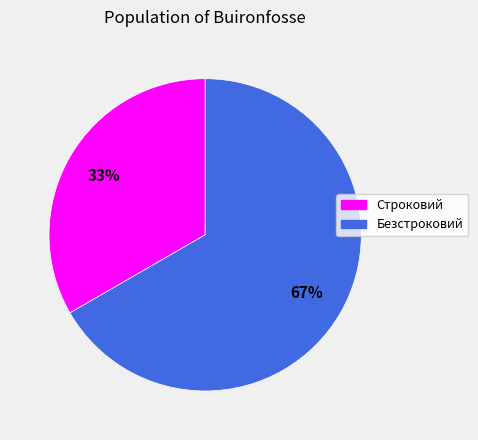

Approximately how many times larger is the value at Строковий compared to Безстроковий?

0.5